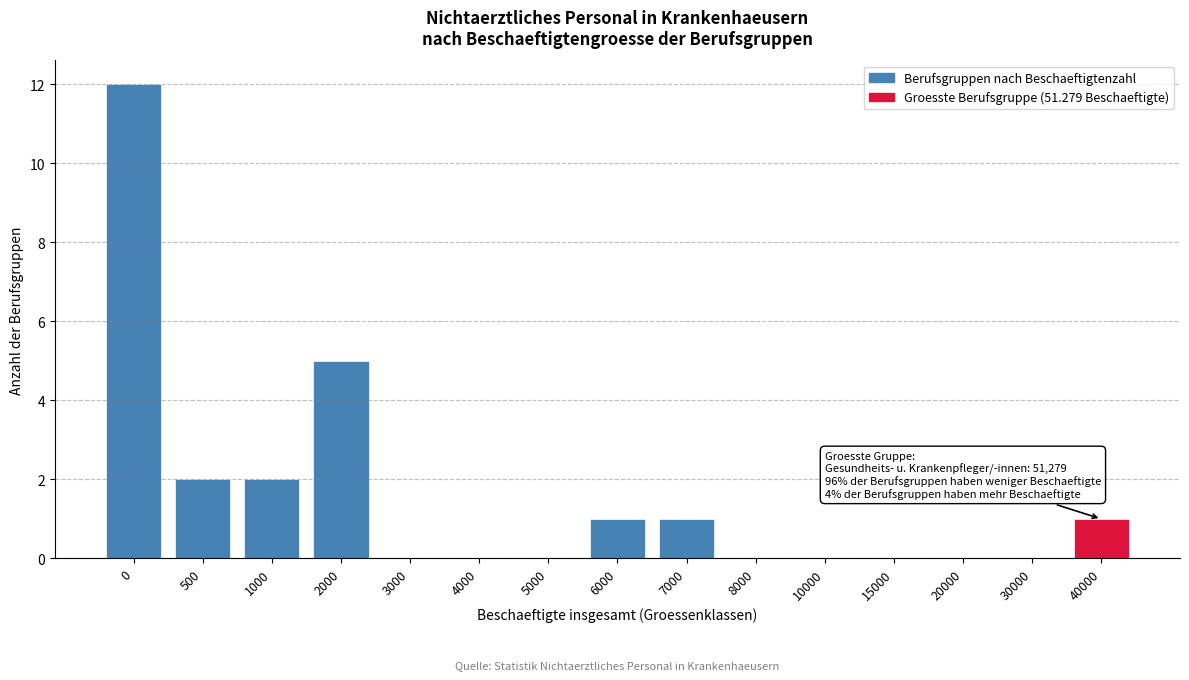

Reading left to right, extract all data points from this chart.

0=12	500=2	1000=2	2000=5	3000=0	4000=0	5000=0	6000=1	7000=1	8000=0	10000=0	15000=0	20000=0	30000=0	40000=1